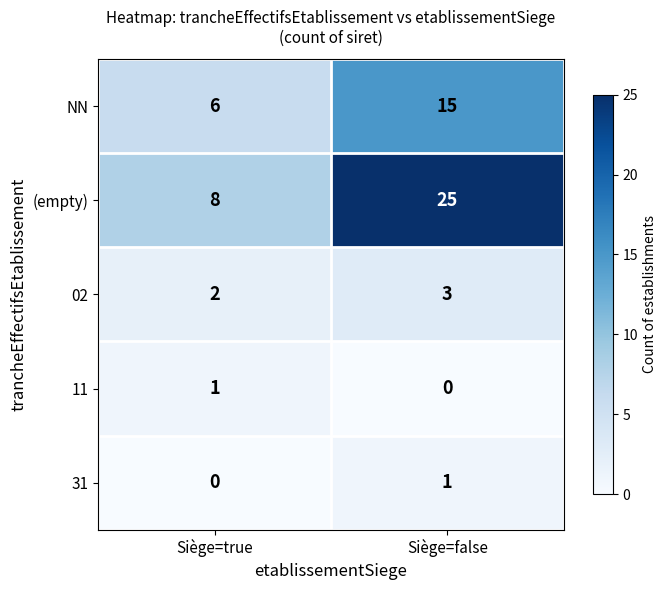

What value does the NN series have at Siège=true?

6